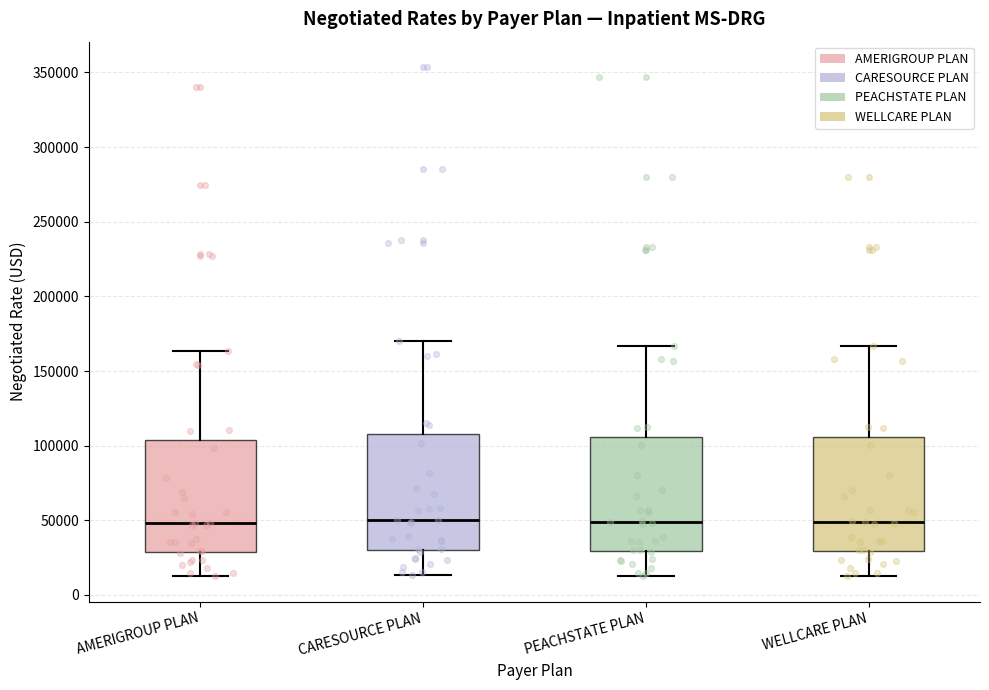

Reading left to right, read every box against the y-axis: the position of its median line, the range the box covers, and the ends of its whiskers. The values are not printed on the chart, so give them approximately, as read against the axis.

AMERIGROUP PLAN: median 50000, box 30000 to 105000, whiskers 15000 to 165000
CARESOURCE PLAN: median 50000, box 30000 to 110000, whiskers 15000 to 170000
PEACHSTATE PLAN: median 50000, box 30000 to 105000, whiskers 15000 to 165000
WELLCARE PLAN: median 50000, box 30000 to 105000, whiskers 15000 to 165000